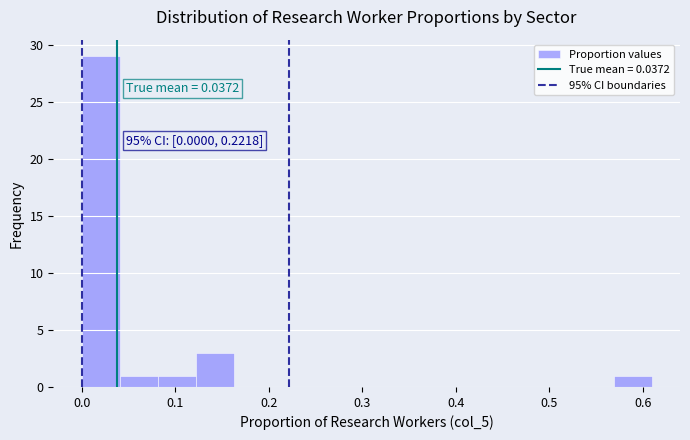

Which range on the x-axis has the tallest bar?

0.00 to 0.04